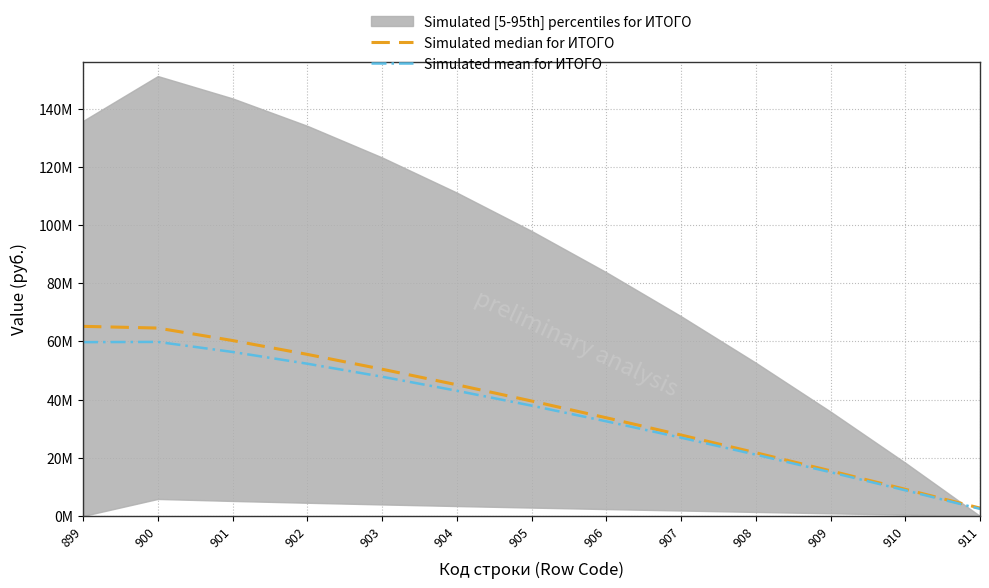

True or false: Simulated median for ИТОГО and Simulated mean for ИТОГО intersect in this chart.

False